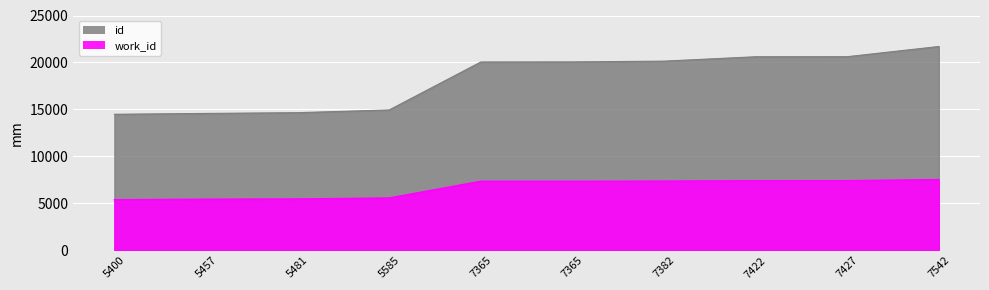

Rank the series by their maximum value, from lowest to highest.

work_id, id